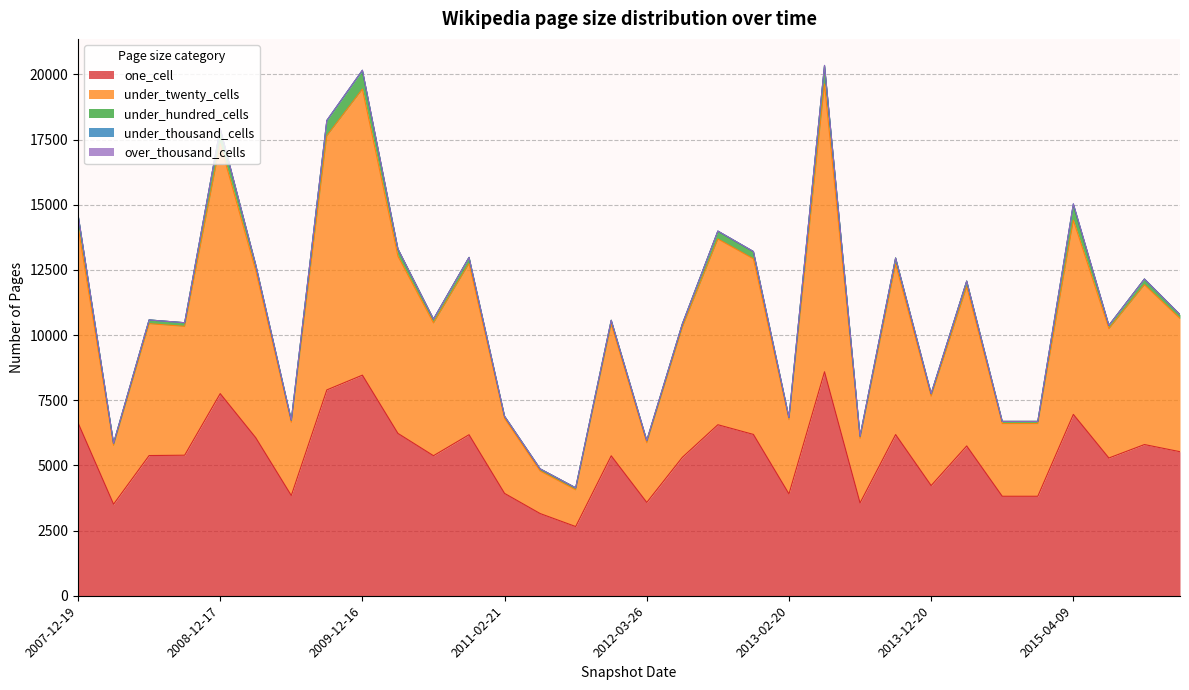

True or false: over_thousand_cells has more than 2 interior local peaks.

False